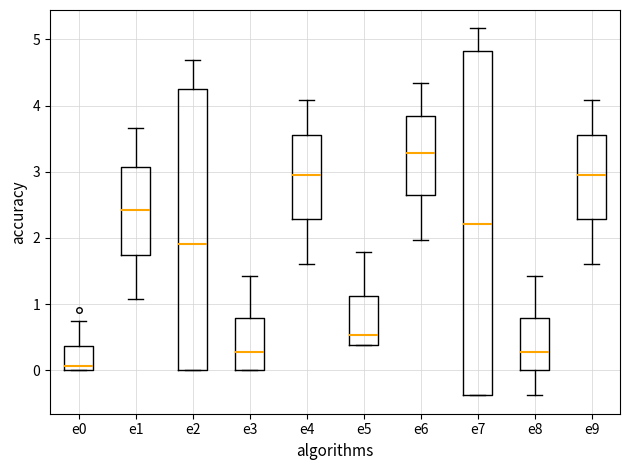

Where does the median line of the box for e3 sit on the y-axis? The values are not printed on the chart, so give them approximately, as read against the axis.

0.3